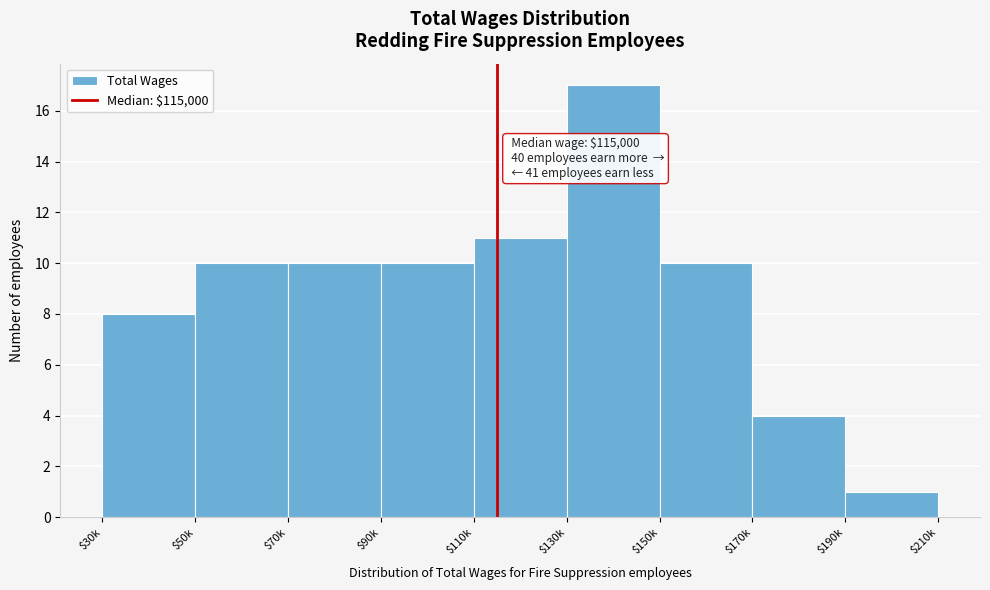

Reading left to right, transcribe all the data shown in this chart.

8	10	10	10	11	17	10	4	1